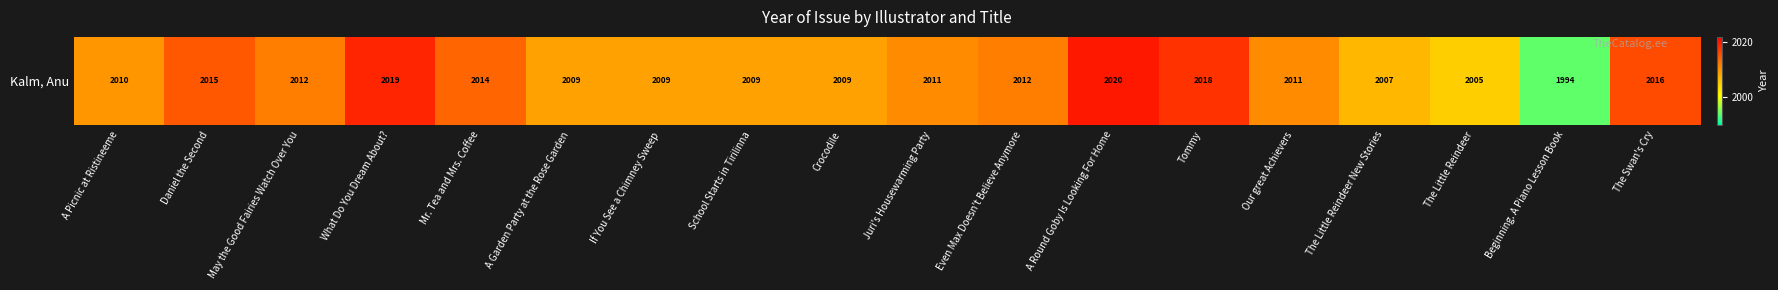

List the labels in order of value, largest first.

A Round Goby Is Looking For Home, What Do You Dream About?, Tommy, The Swan's Cry, Daniel the Second, Mr. Tea and Mrs. Coffee, May the Good Fairies Watch Over You, Even Max Doesn't Believe Anymore, Juri's Housewarming Party, Our great Achievers, A Picnic at Ristineeme, A Garden Party at the Rose Garden, If You See a Chimney Sweep, School Starts in Tirilinna, Crocodile, The Little Reindeer New Stories, The Little Reindeer, Beginning. A Piano Lesson Book